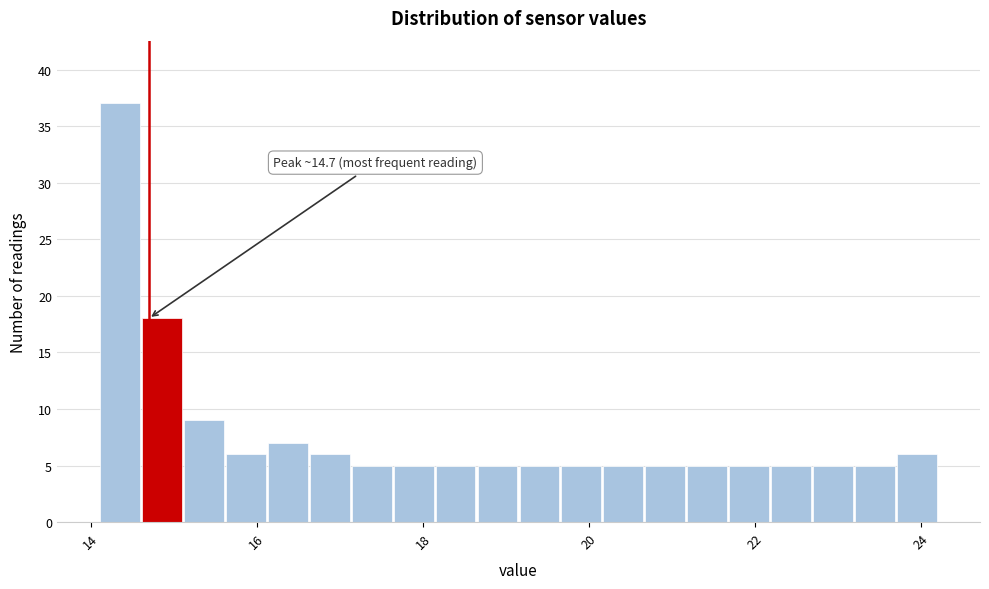

Read against the x-axis, roughly where is the centre of the tallest bar?

14.4